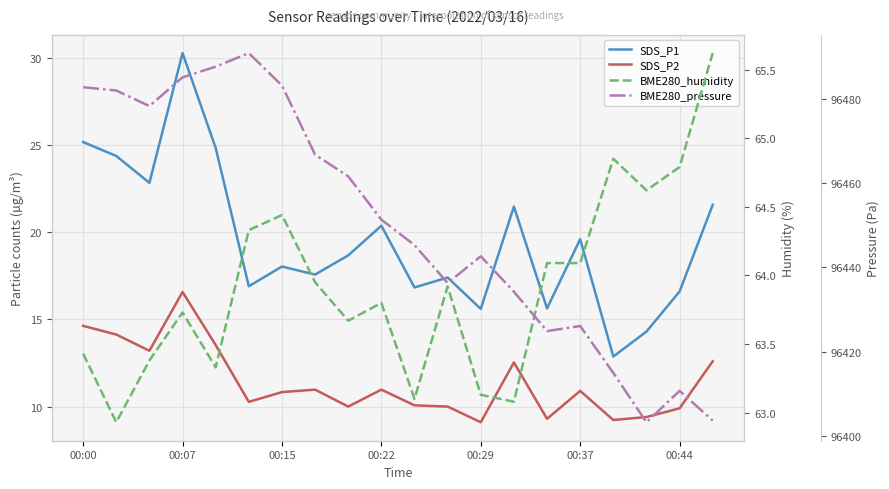

Is the value of SDS_P2 at 00:29 greater than the value of BME280_humidity at 10?

No